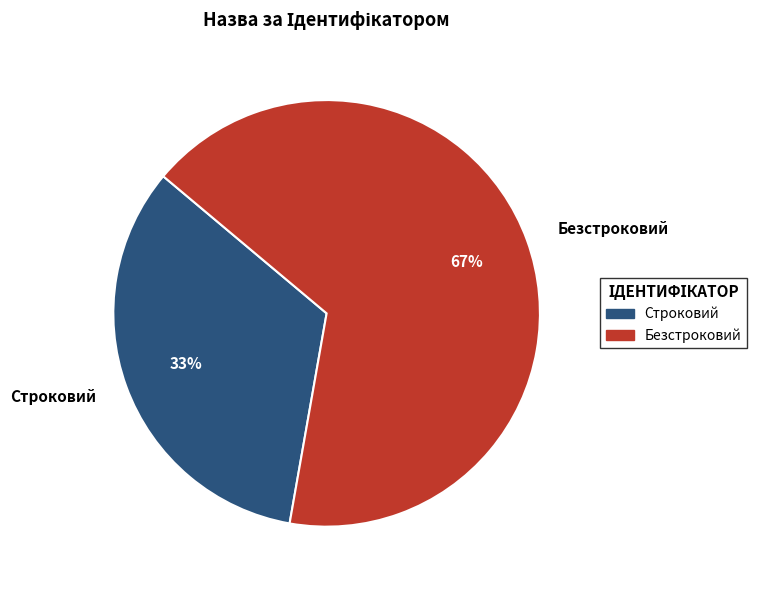

To the nearest percent, what is the average slice percentage?

50%